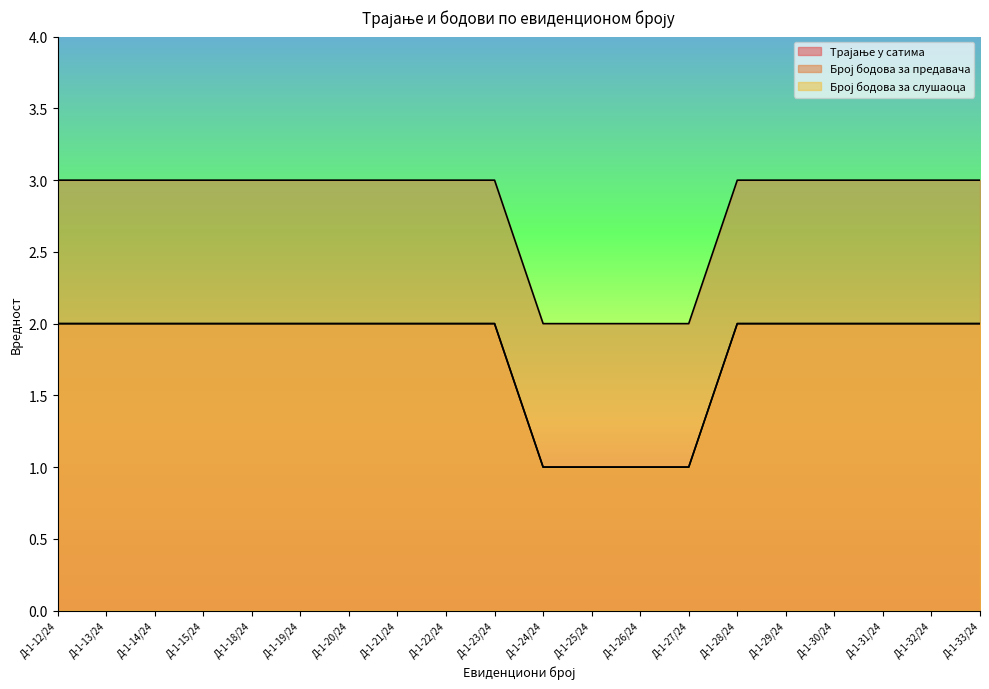

What is the spread (max minus min) of values at Д-1-20/24?

1